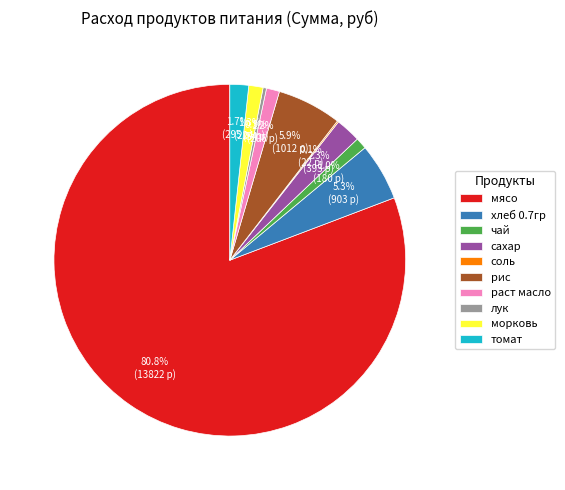

Do сахар and морковь together represent more than half of the pie?

No